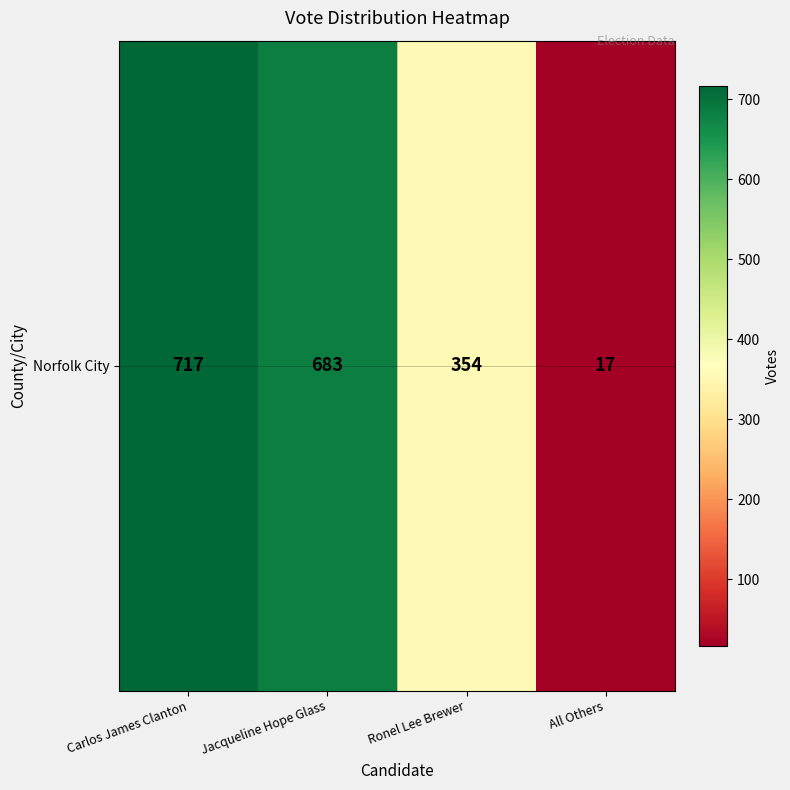

How many distinct data groups are displayed?

1